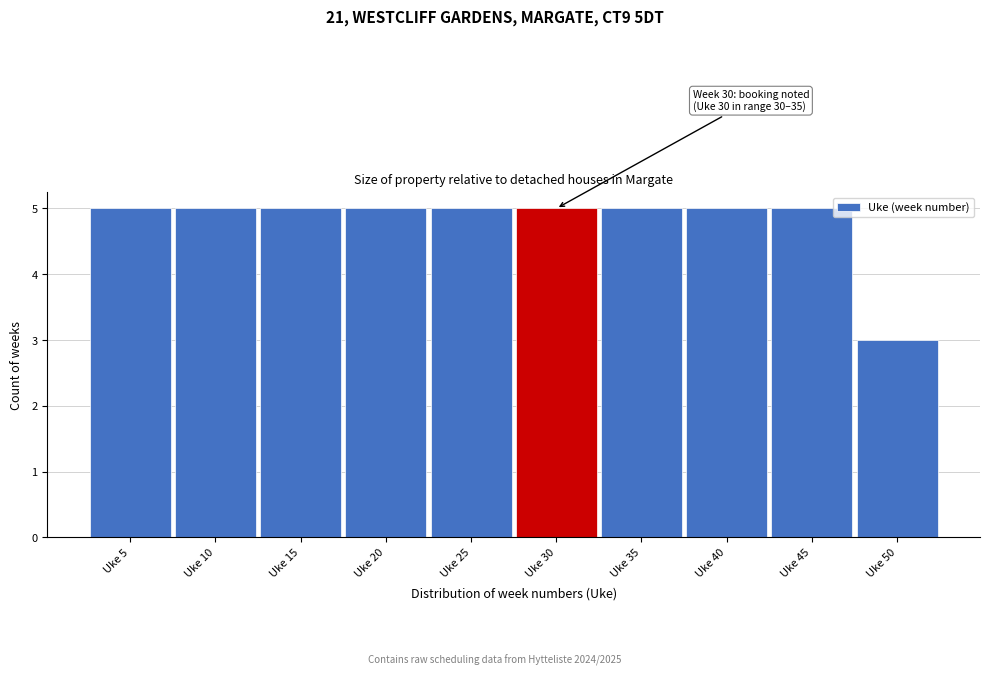

Reading left to right, list all the values displayed in this chart.

5	5	5	5	5	5	5	5	5	3